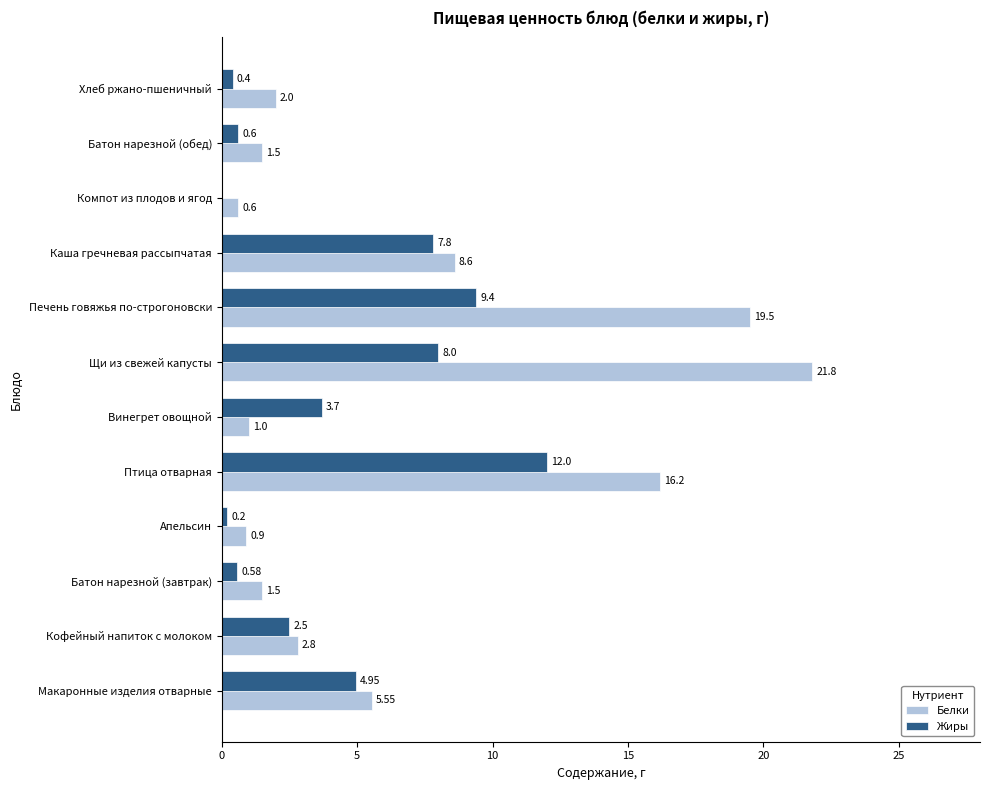

At which category is the sum across all series the highest?

Щи из свежей капусты